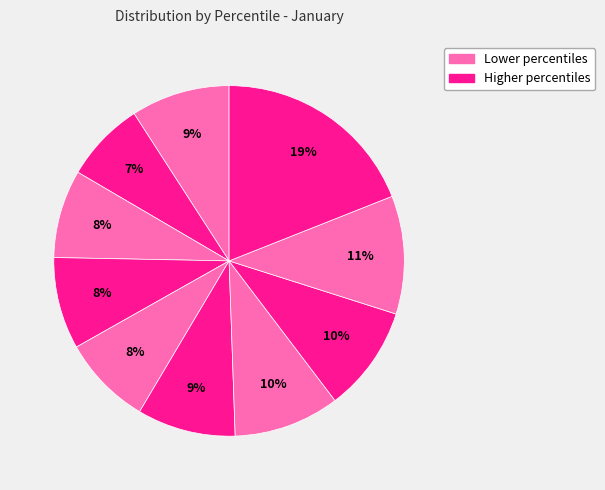

Count the number of slices in the pie.

10